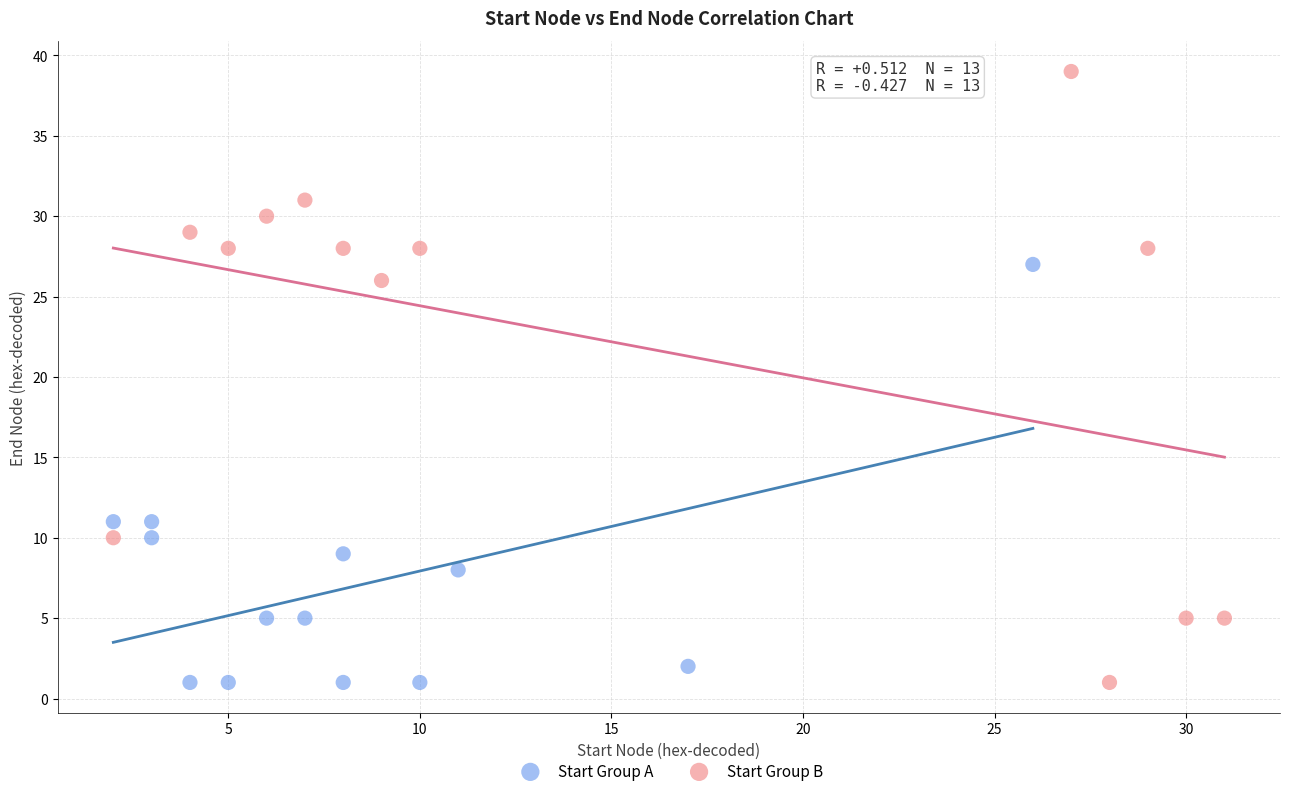

Which series has the largest Y range (max minus min)?

Start Group B